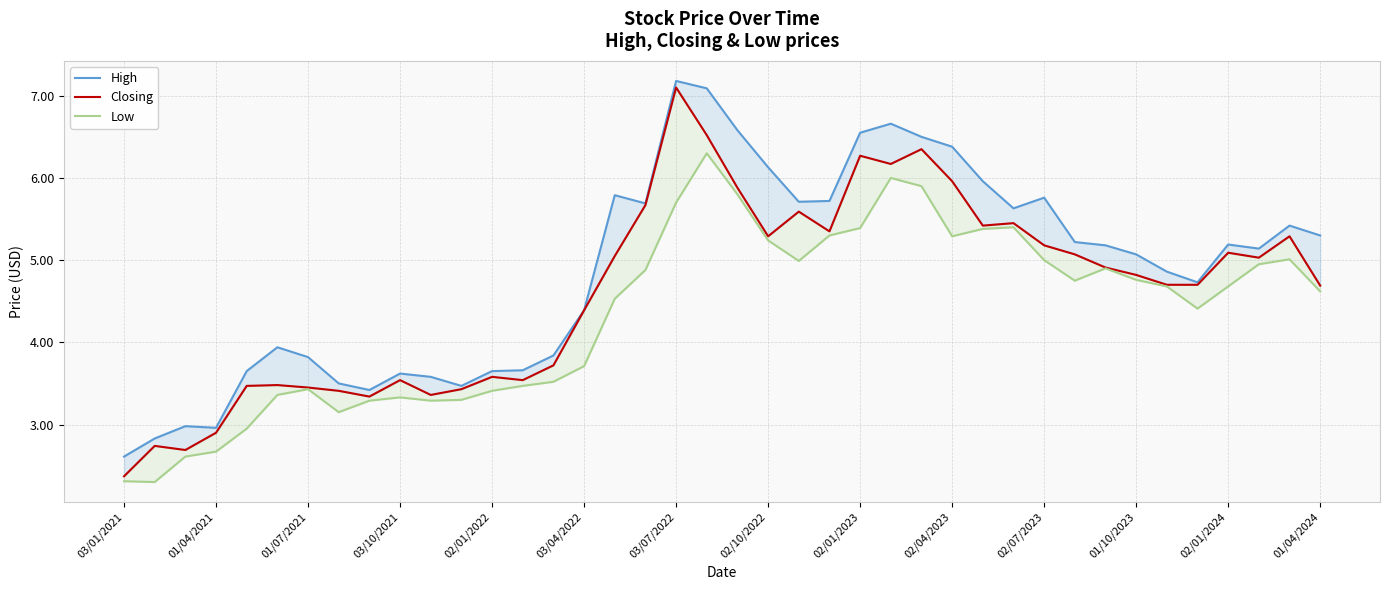

True or false: Closing has a value of 6.3 at 26.

True